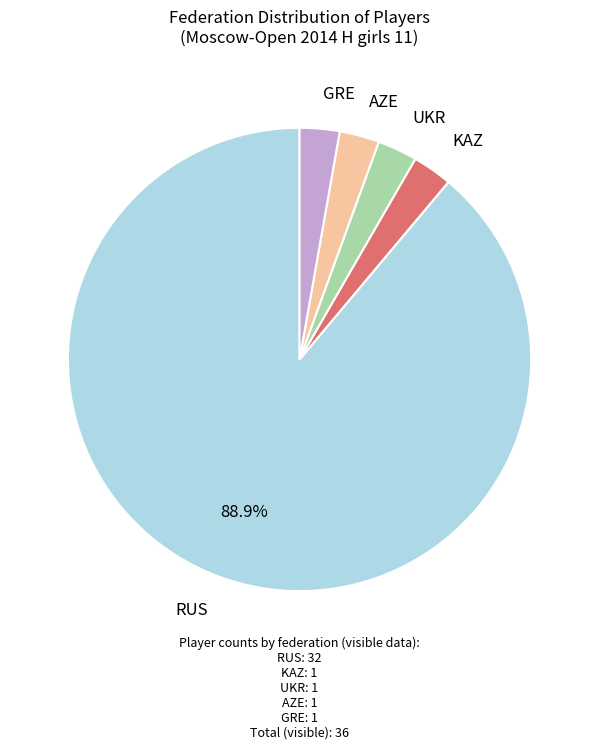

Is the sum of GRE and RUS greater than half?

Yes